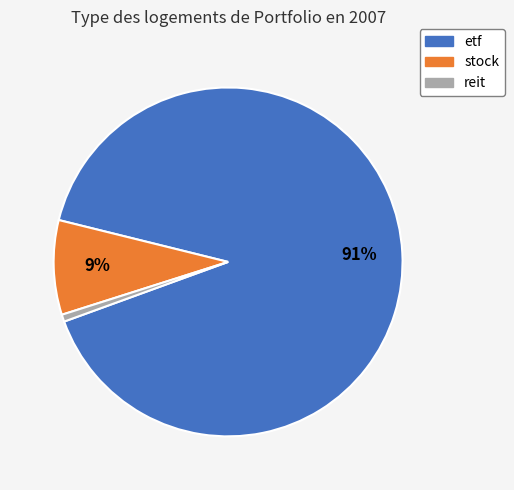

To the nearest percent, what is the average slice percentage?

33%